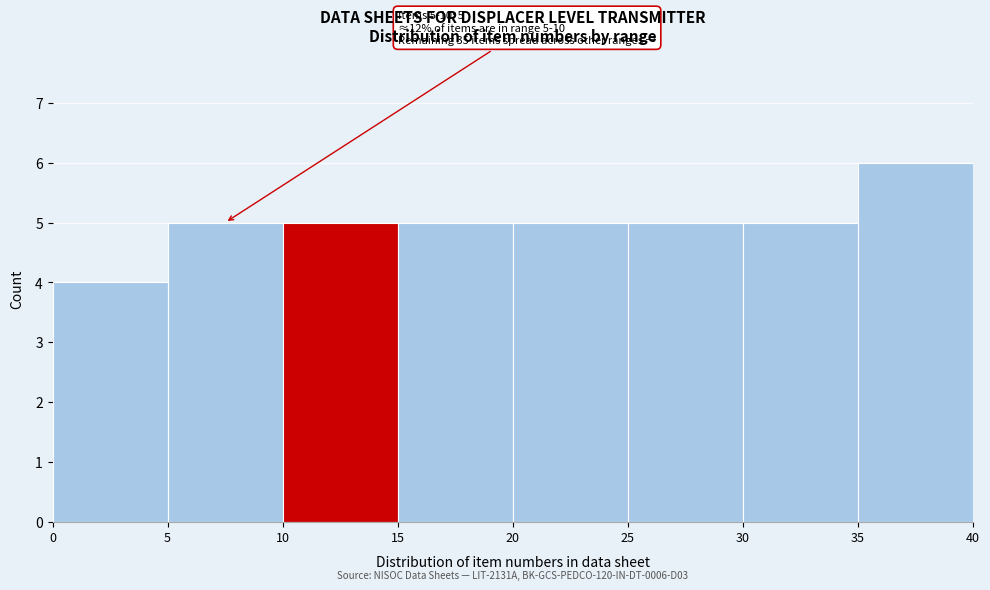

Over which range of the x-axis is the bar tallest?

35 to 40